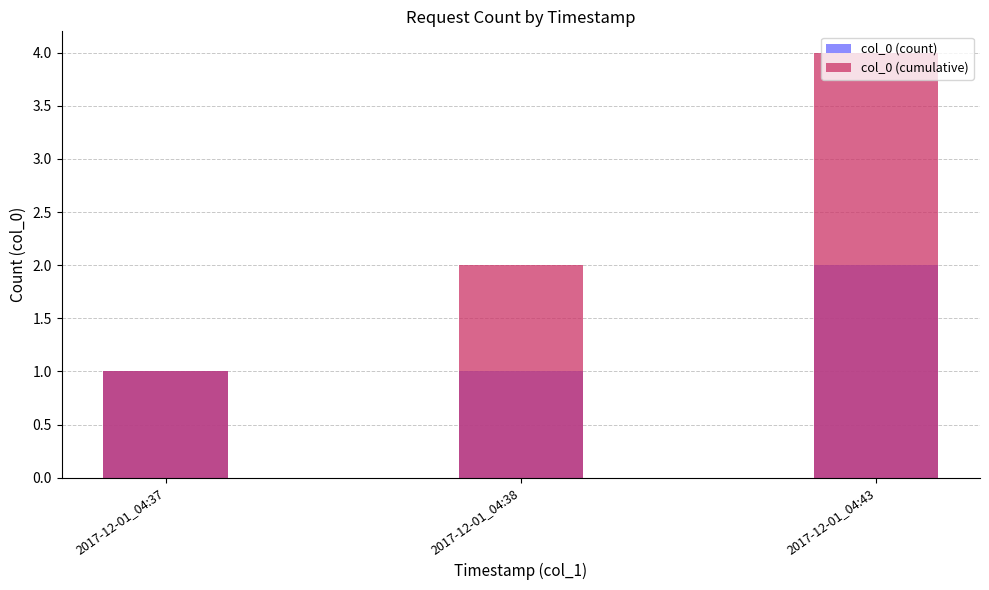

Count the col_0 (cumulative) values in the range 1 to 4.

3